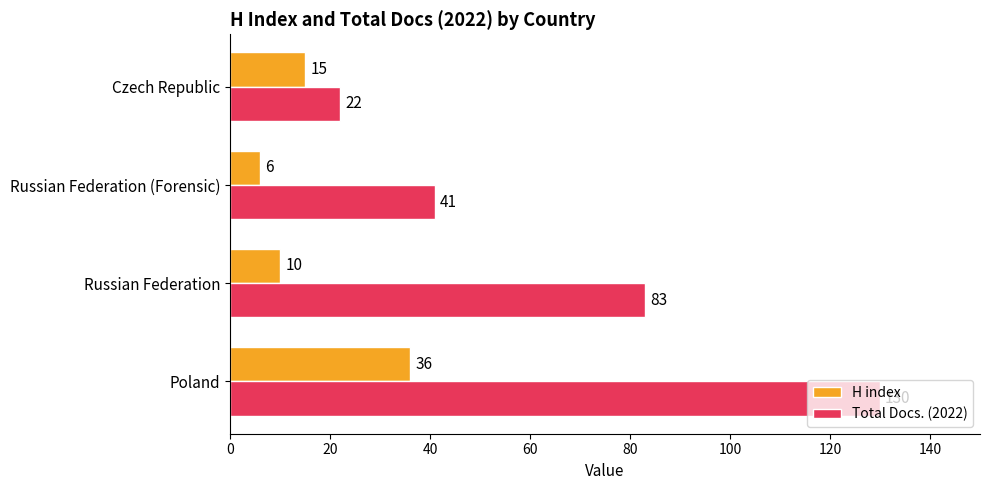

What is the difference between the second highest and second lowest values in the H index series?

5